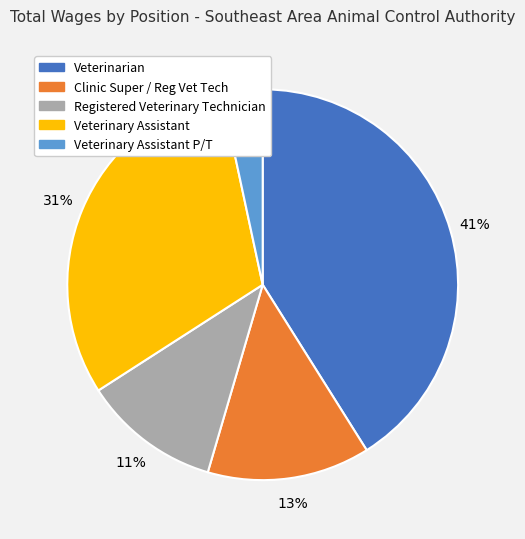

Is there any slice that represents more than half of the pie?

No